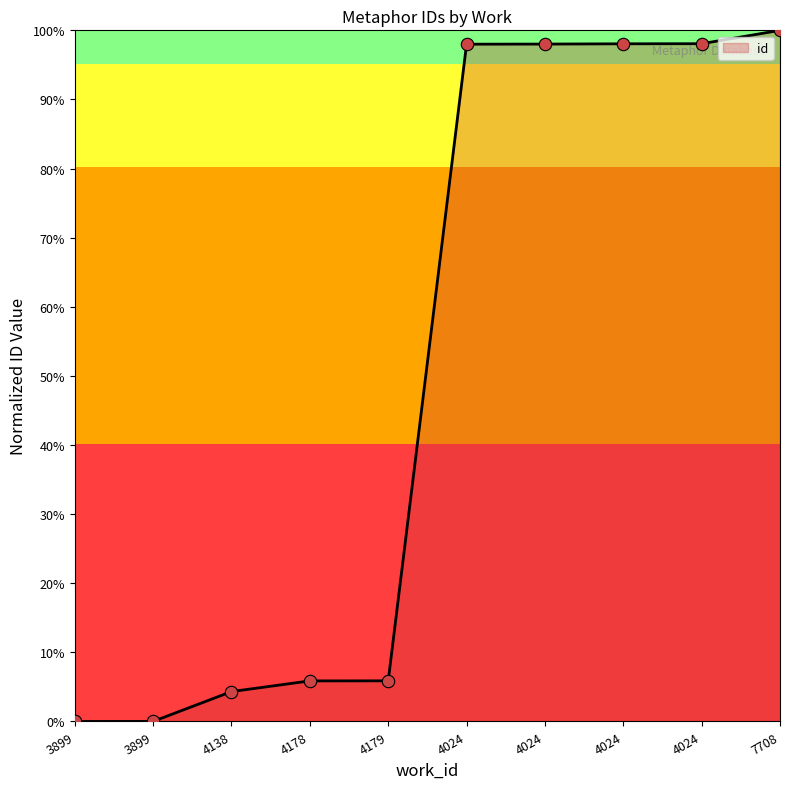

What is the ratio of the value at 4024 to the value at 4178?

16.7